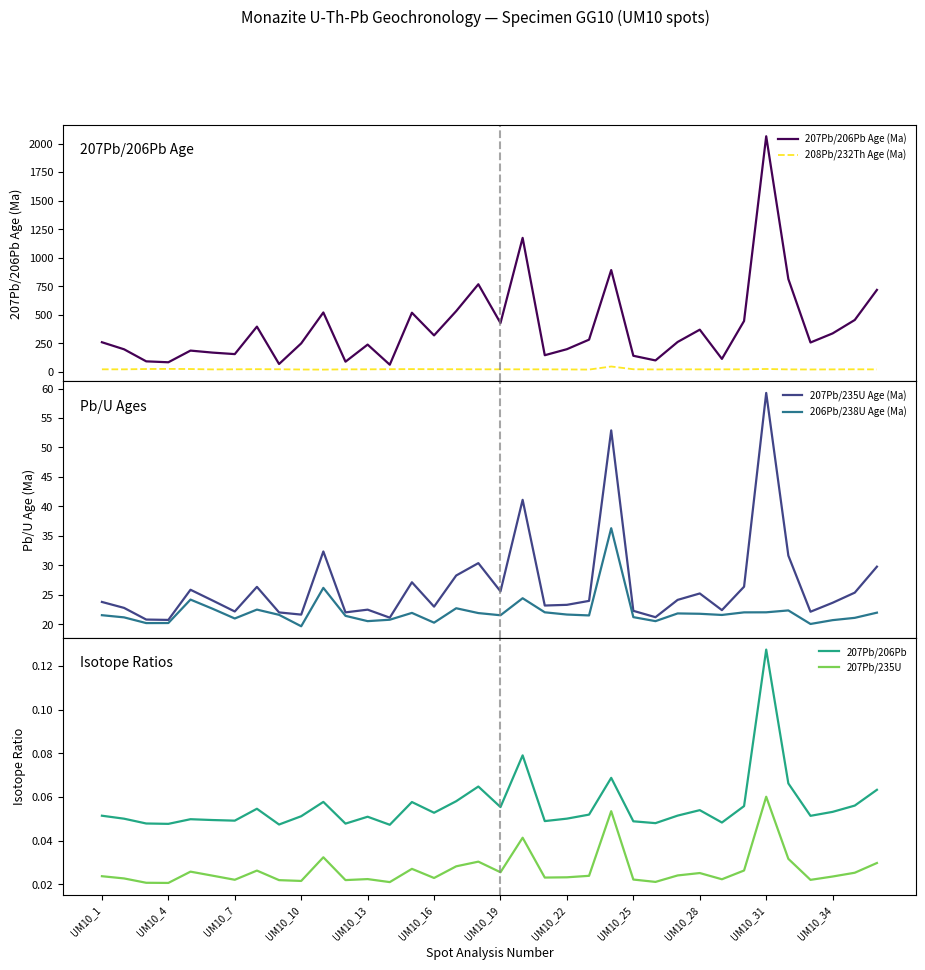

The value of 207Pb/206Pb at UM10_19 is 0.0. True or false?

False